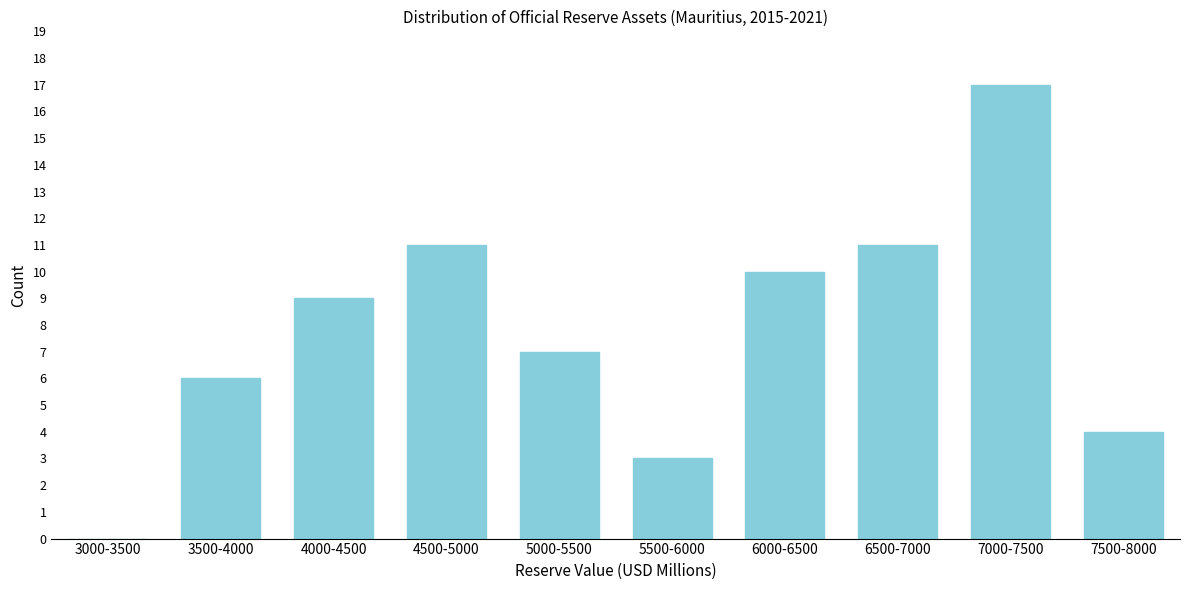

Reading right to left, transcribe all the data shown in this chart.

7500-8000=4	7000-7500=17	6500-7000=11	6000-6500=10	5500-6000=3	5000-5500=7	4500-5000=11	4000-4500=9	3500-4000=6	3000-3500=0